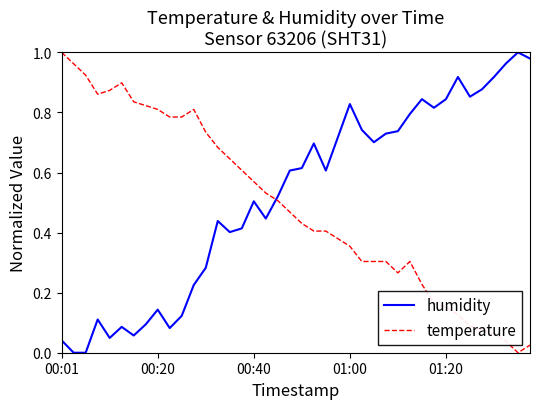

True or false: humidity has more than 0 interior local peaks.

True